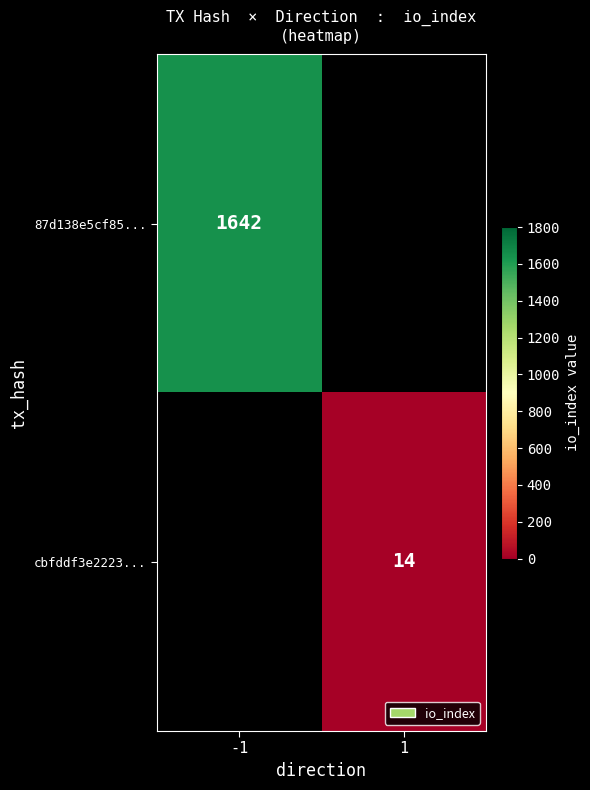

The 87d138e5cf85... series shows 1642 at -1. True or false?

True